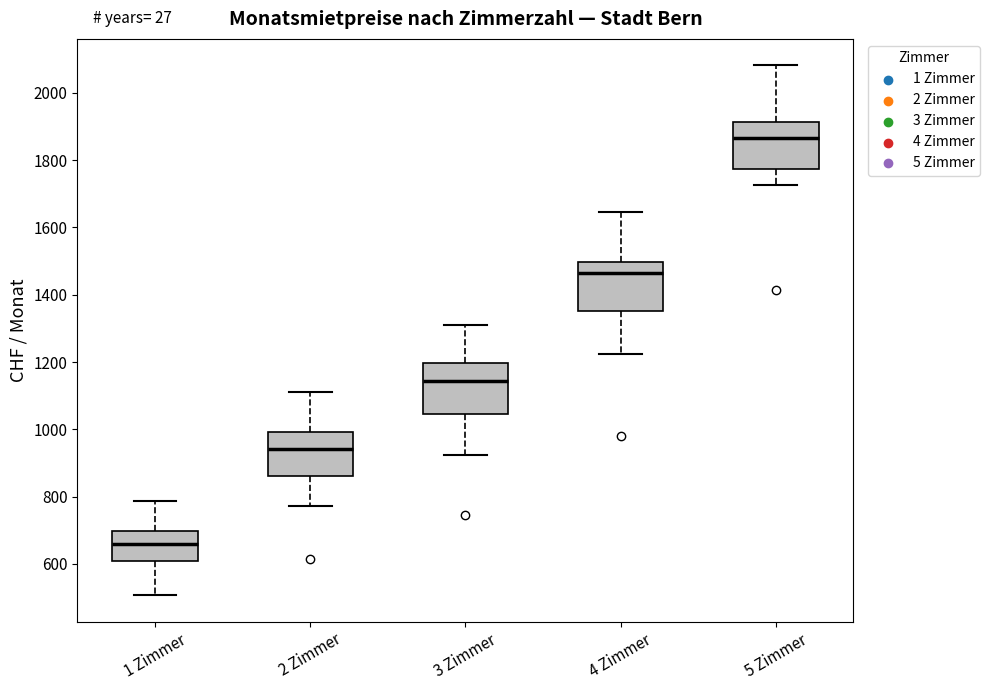

Which box's median line is the highest?

5 Zimmer